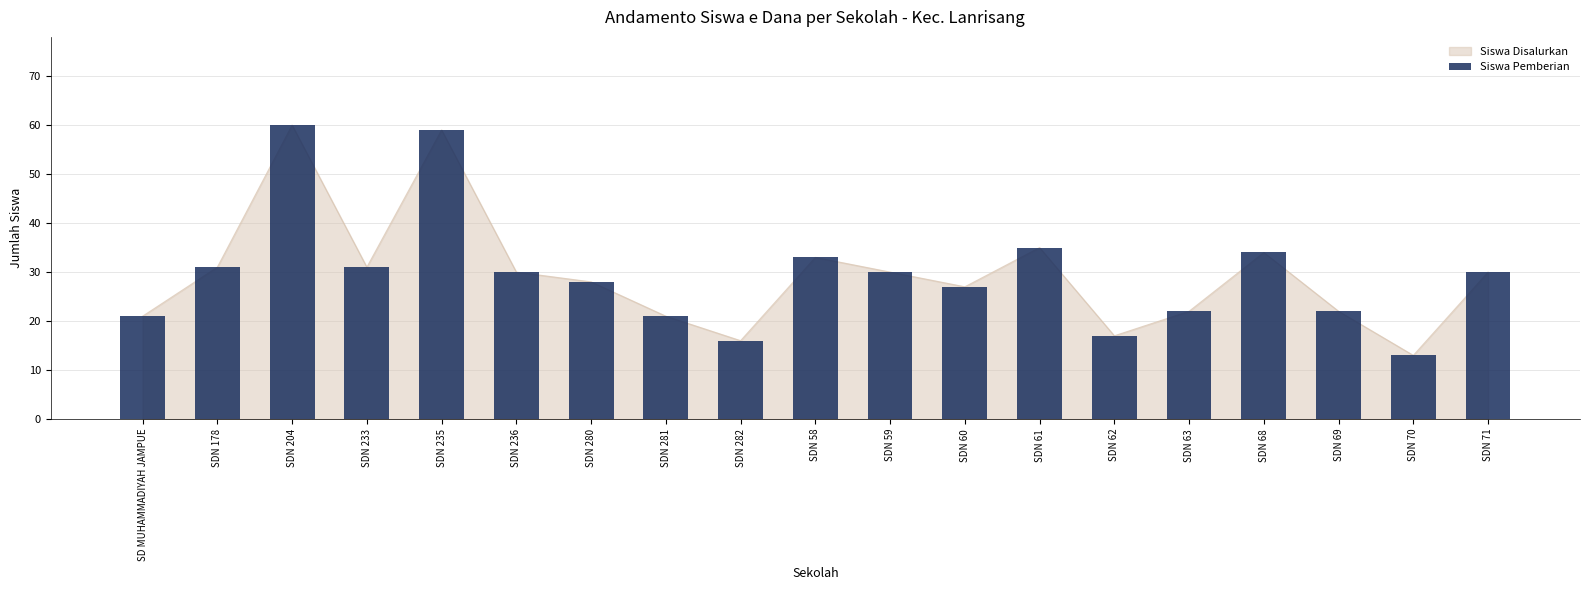

Is it true that the value at SDN 281 is 4?

False